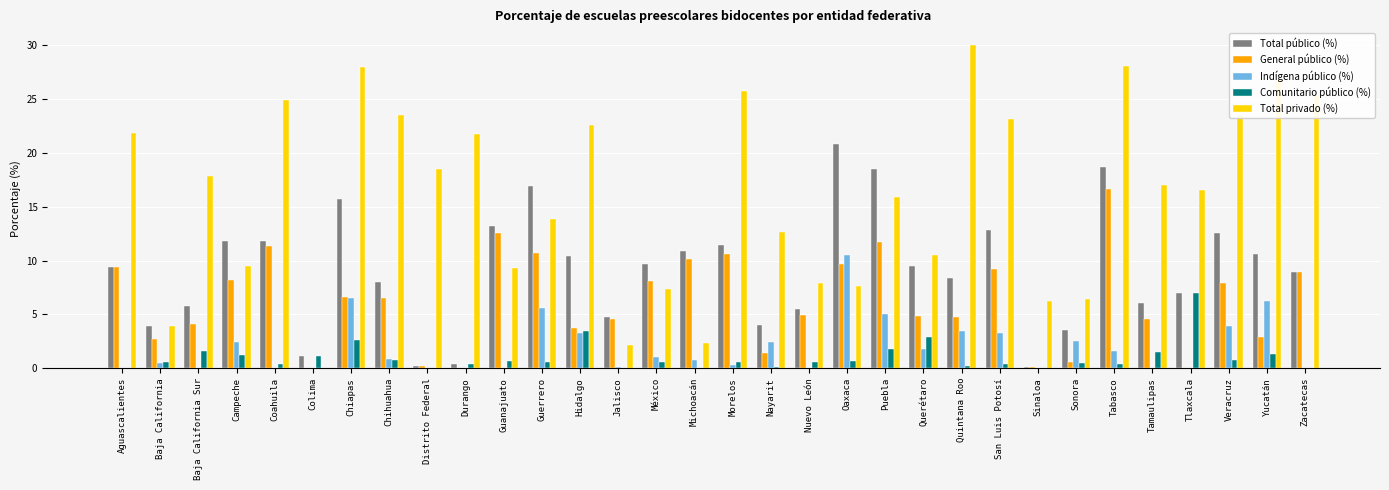

Which series has the largest total across all categories?

Total privado (%)